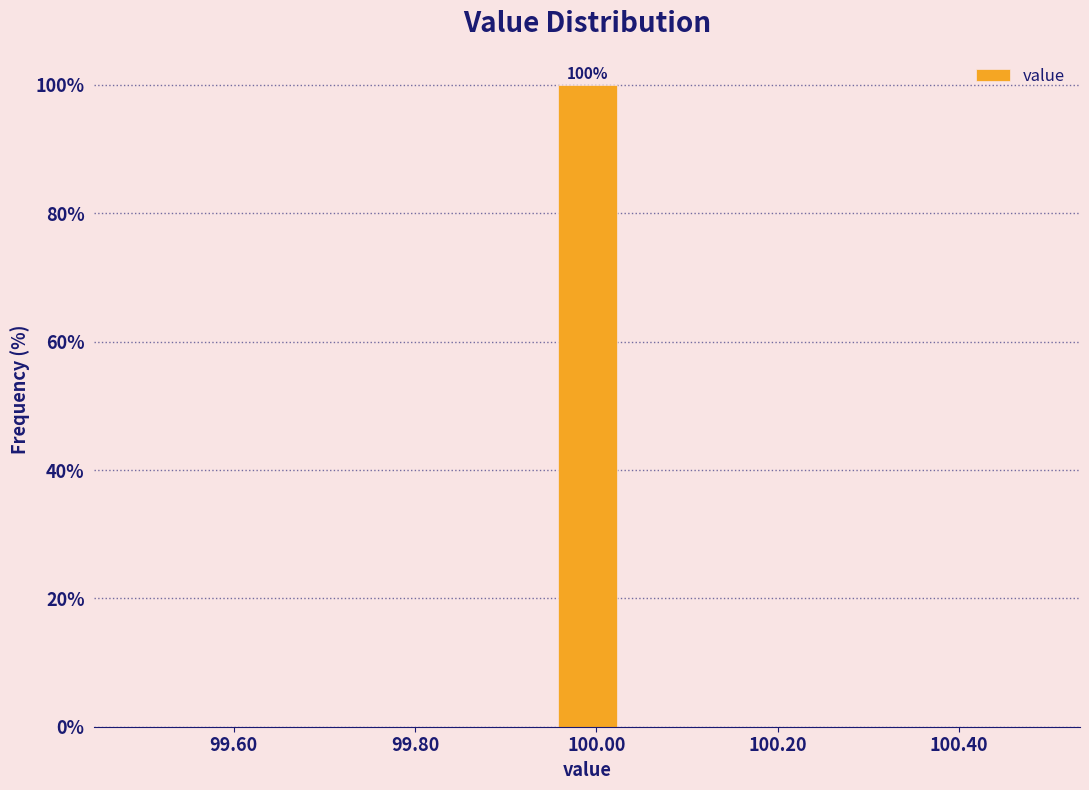

Read against the x-axis, roughly where is the centre of the tallest bar?

100.00